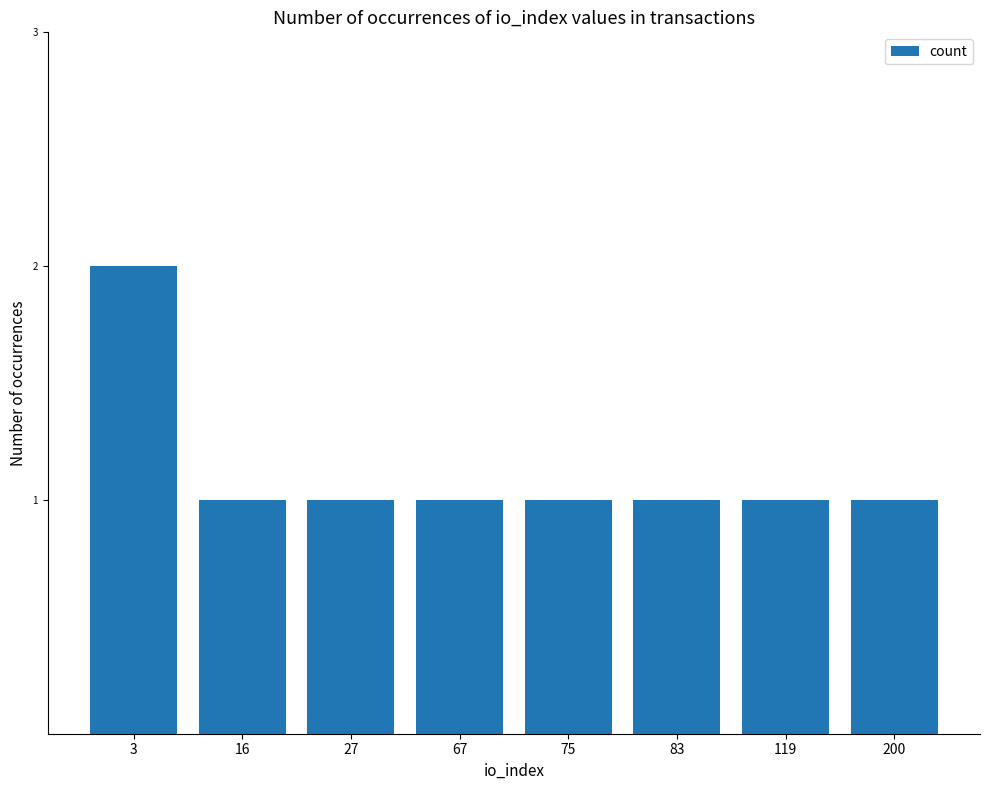

What is the average value?

1